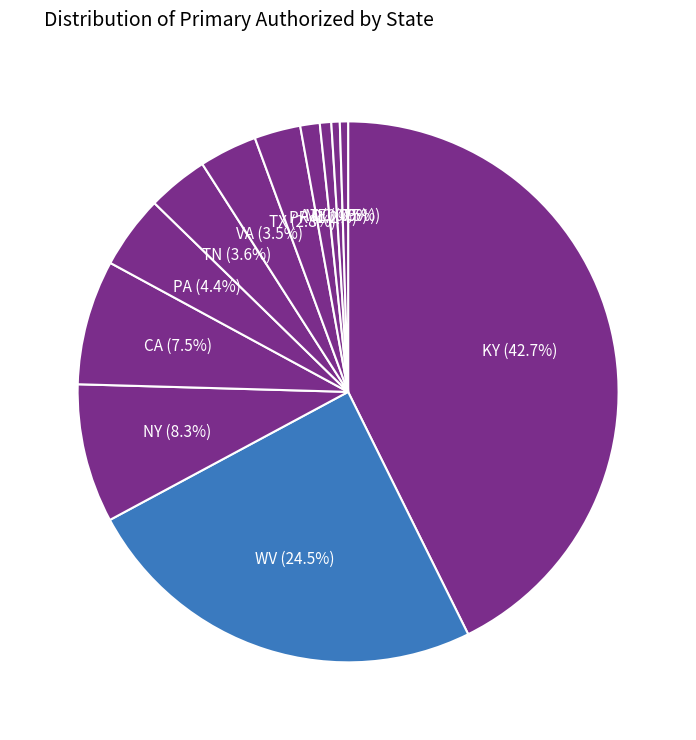

To the nearest percent, what is the average slice percentage?

6%